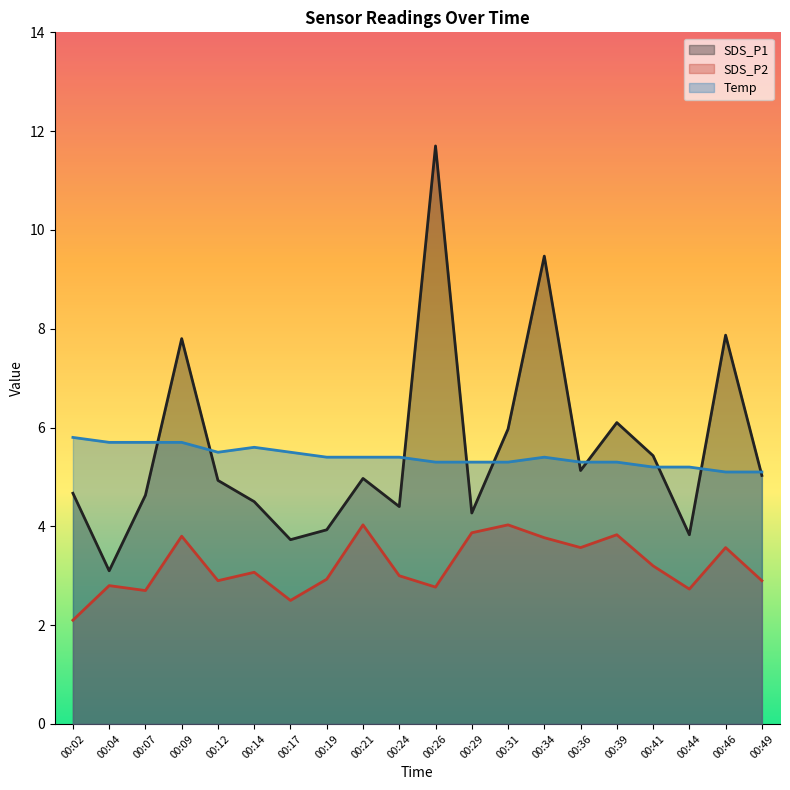

True or false: Temp and SDS_P2 intersect in this chart.

False